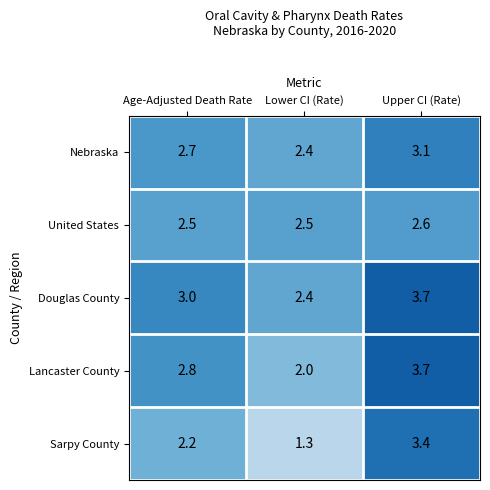

Which series changed the most between Lower CI (Rate) and Upper CI (Rate)?

Sarpy County